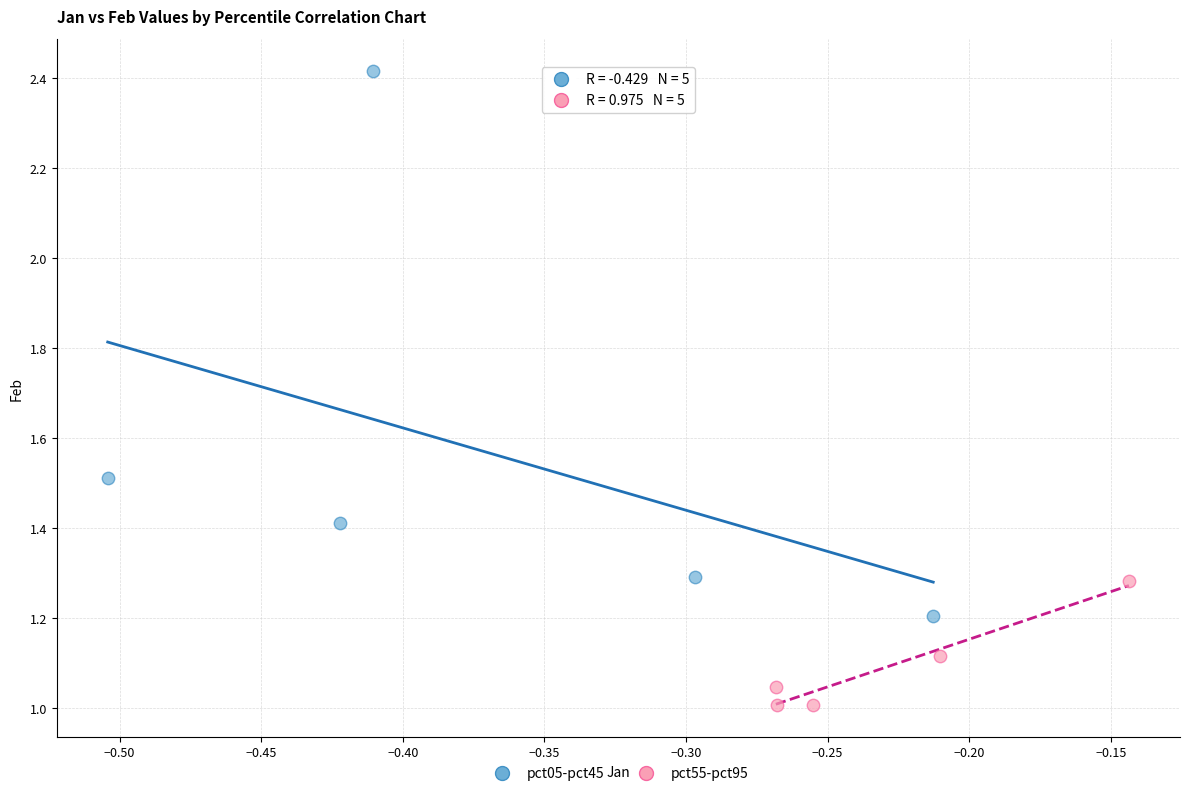

What are all the series names shown in the legend?

pct05-pct45, pct55-pct95